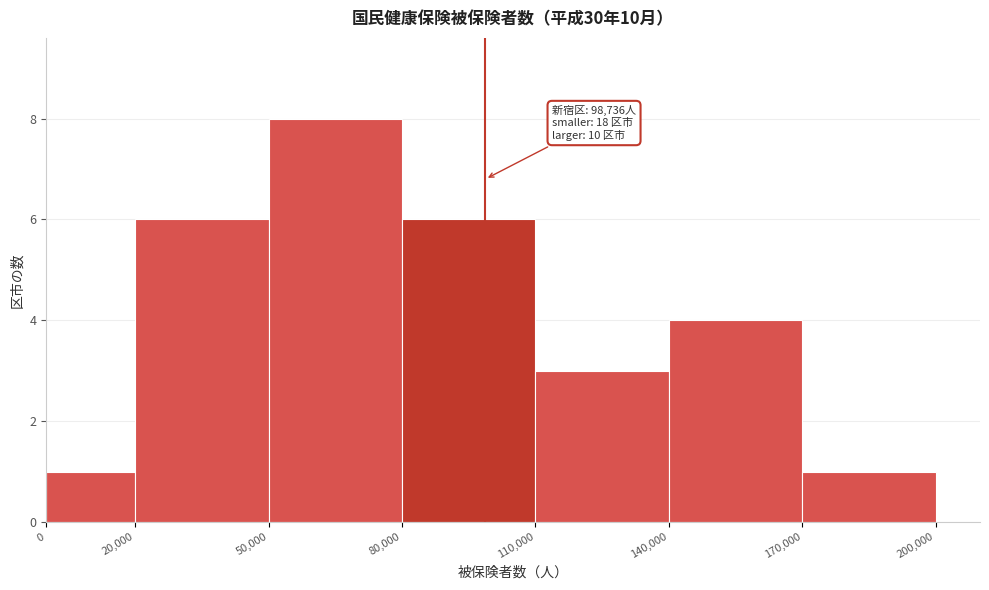

Over which range of the x-axis is the bar tallest?

50,000 to 80,000